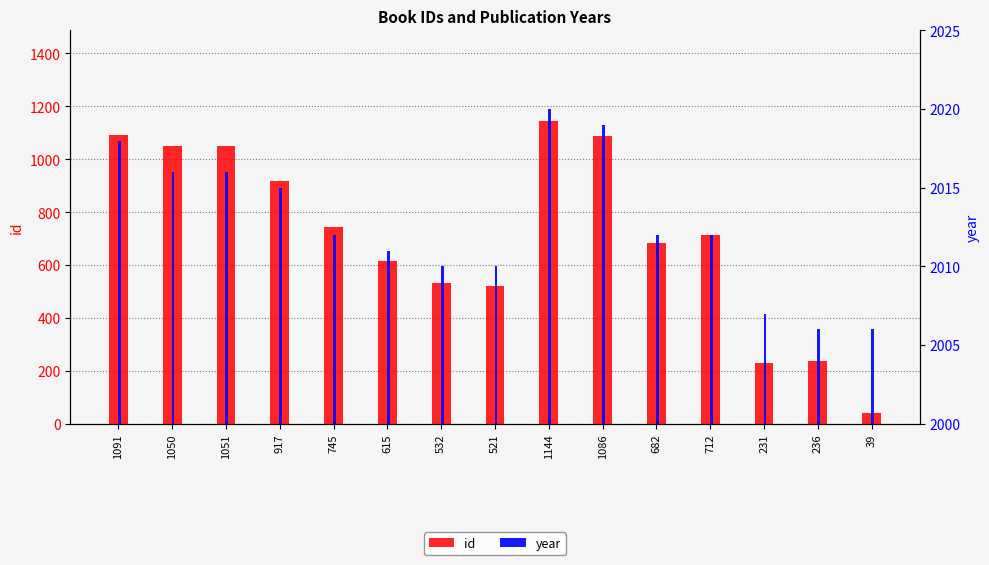

What is the approximate value of year at 745, to the nearest 10?

2010